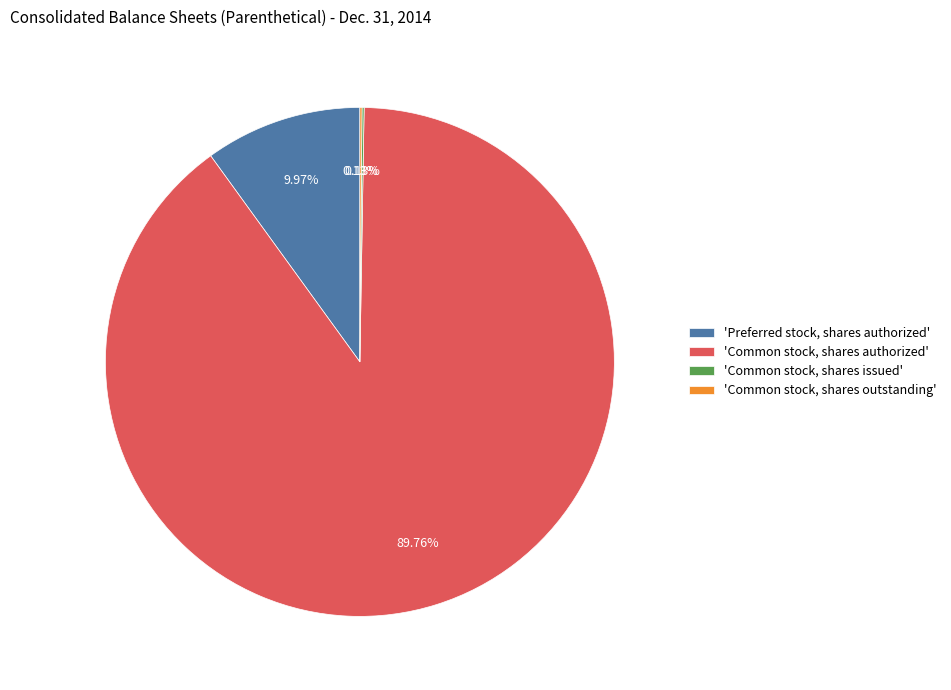

Is there a majority slice in this chart?

Yes